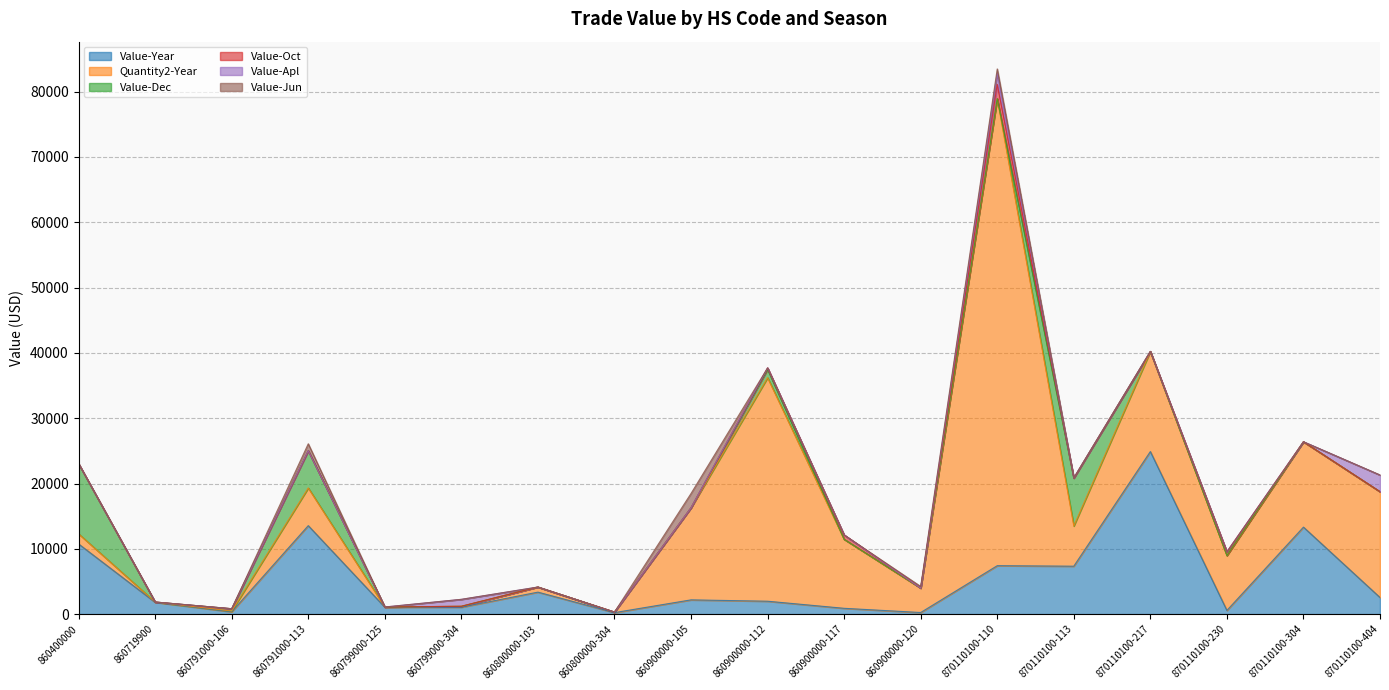

At which category does the chart reach its peak across all series?

870110100-110